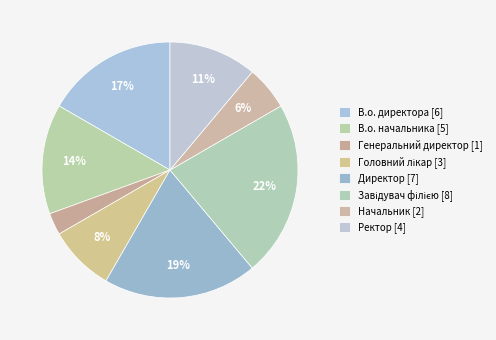

How many segments does this pie chart have?

8